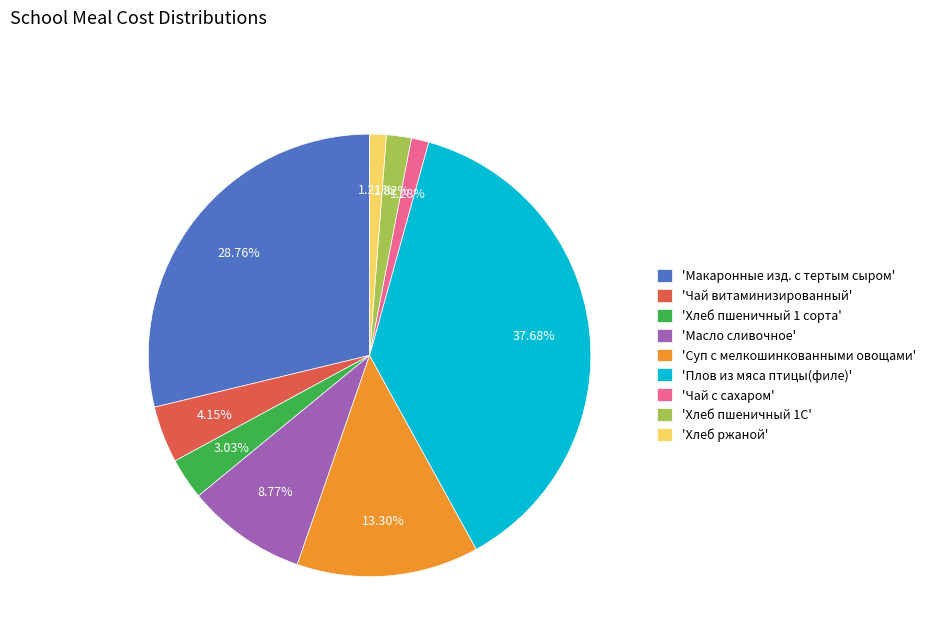

Do 'Масло сливочное' and 'Плов из мяса птицы(филе)' together represent more than half of the pie?

No